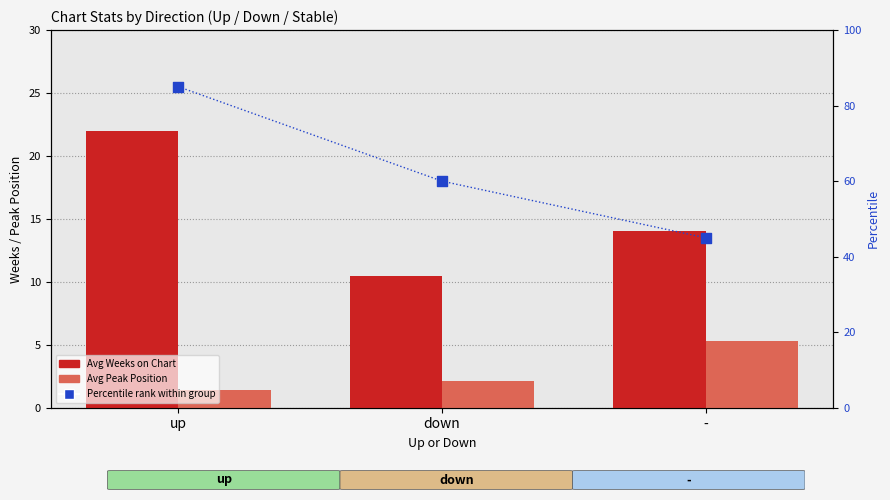

Which series has the largest Y range (max minus min)?

Percentile rank within group